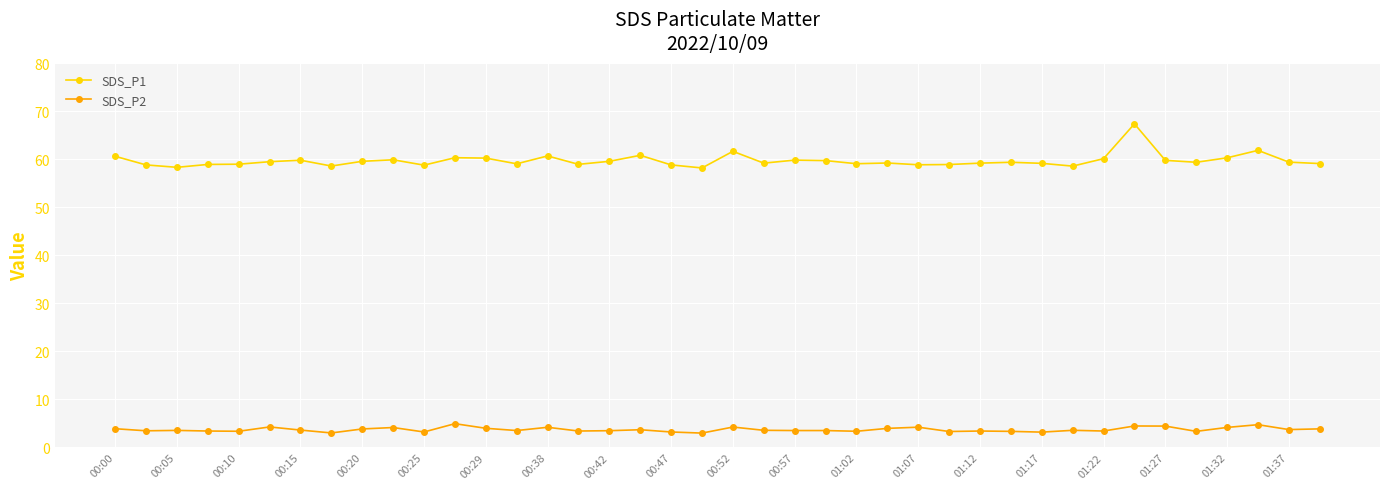

True or false: SDS_P1 and SDS_P2 cross at least once.

False